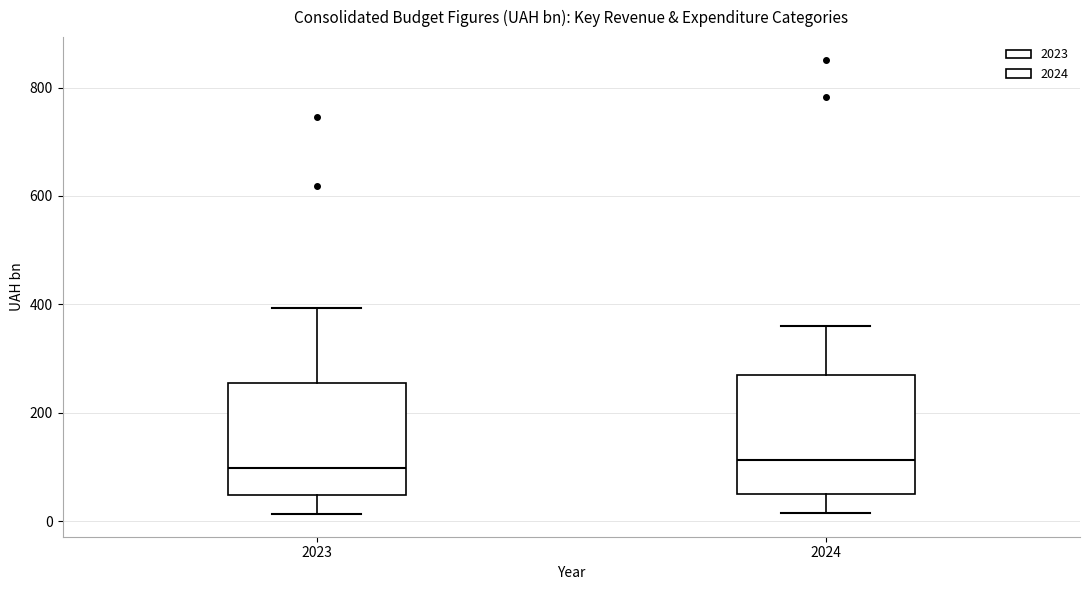

Reading left to right, transcribe this box plot: for each box, give where its median line is, the range the box spans, and where its two whiskers end, as read against the y-axis. The values are not printed on the chart, so give them approximately, as read against the axis.

2023: median 100, box 40 to 260, whiskers 20 to 400
2024: median 120, box 60 to 260, whiskers 20 to 360